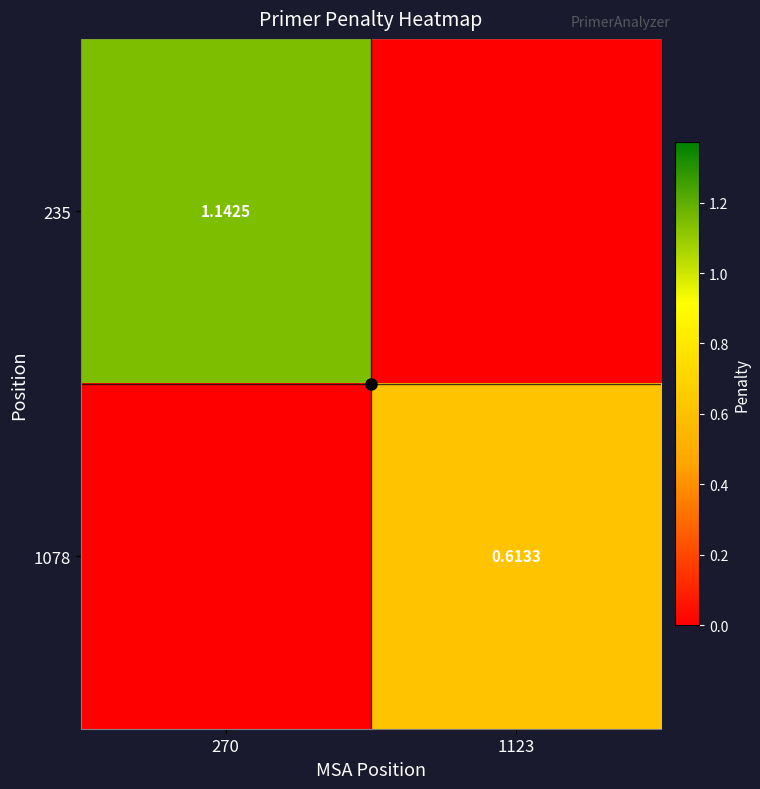

What is the average value of the 1078 series?

0.3